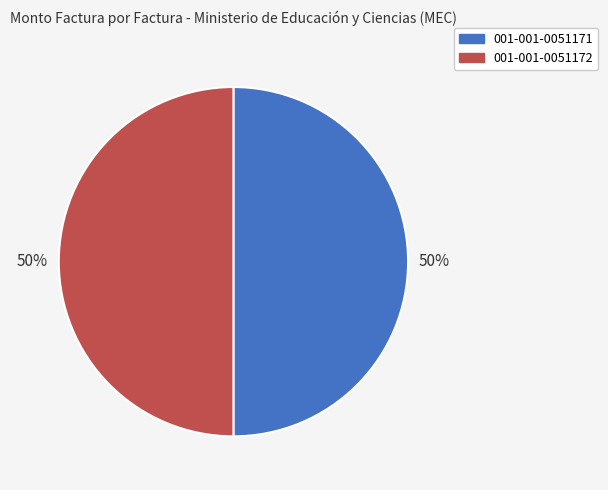

Count the number of slices in the pie.

2